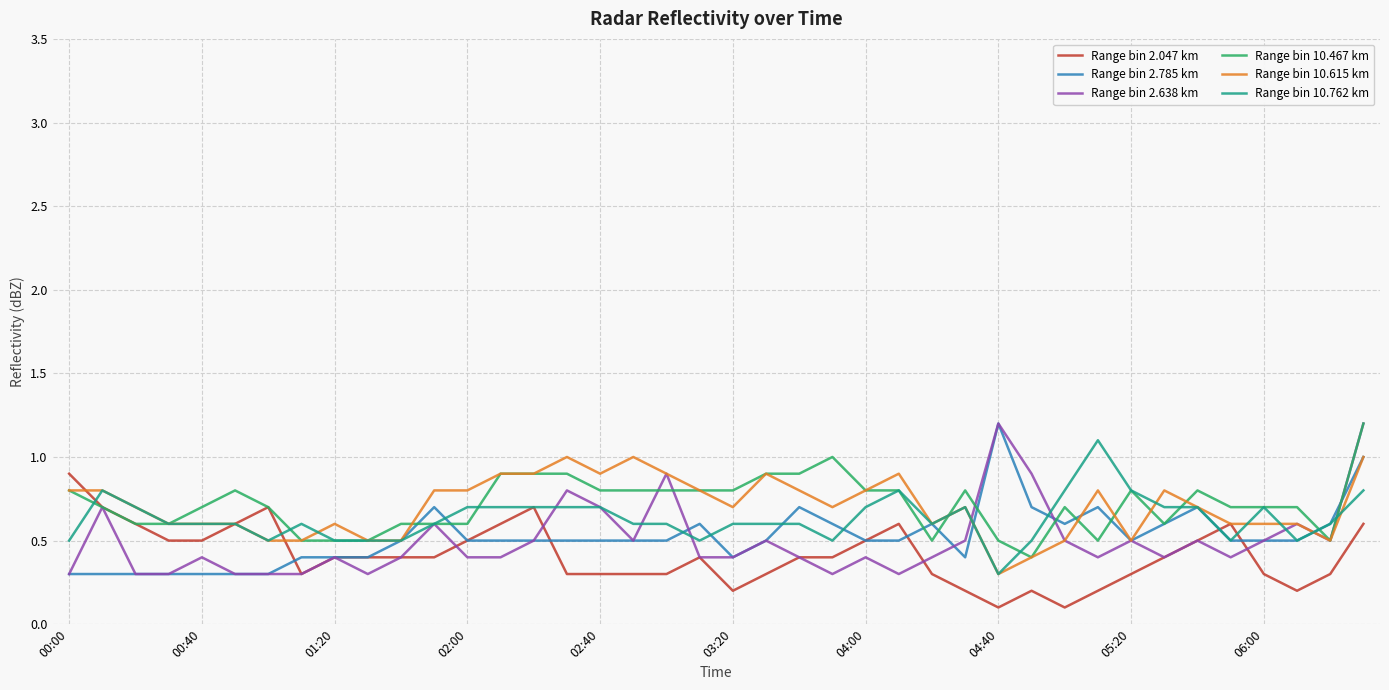

What is the maximum value for Range bin 10.615 km?

1.0